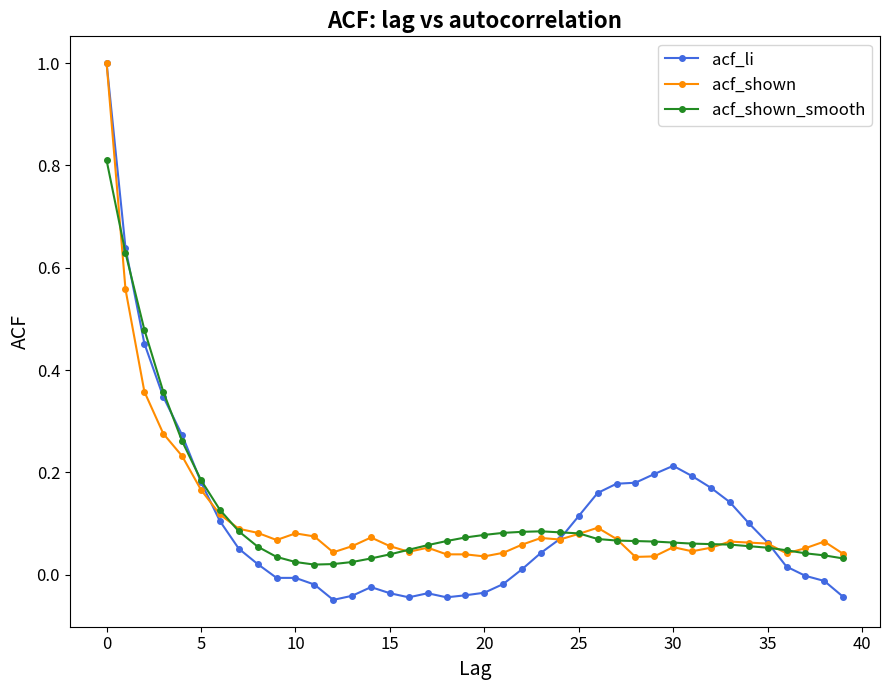

Which series has the largest range (max minus min)?

acf_li